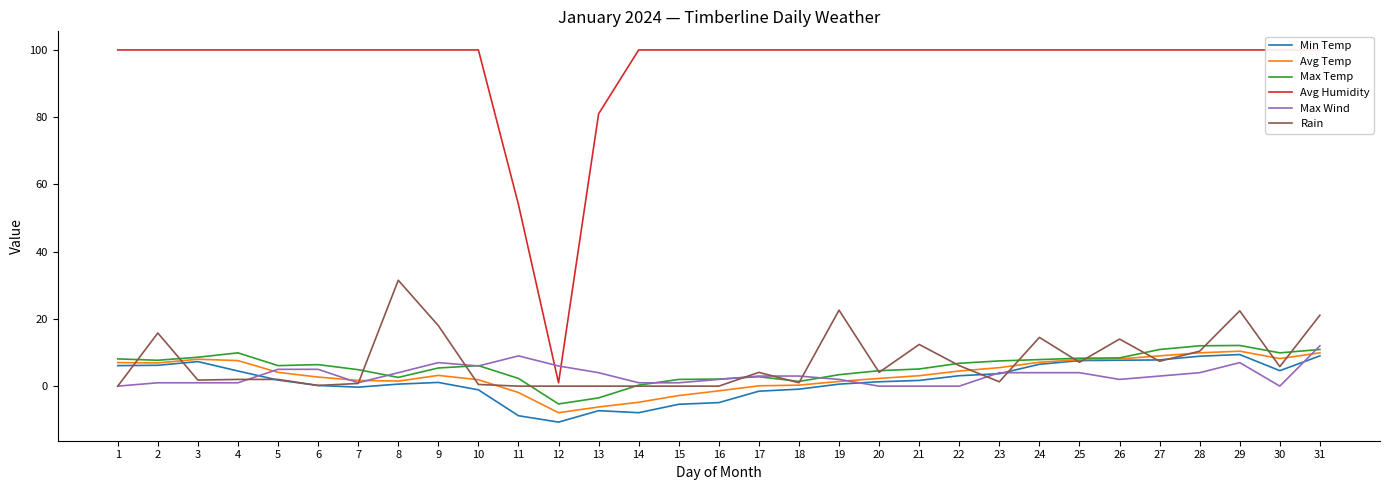

Reading left to right, transcribe all the data shown in this chart.

Min Temp: 1=6.1	2=6.2	3=7.3	4=4.5	5=1.8	6=0.2	7=-0.3	8=0.6	9=1.1	10=-1.1	11=-8.8	12=-10.7	13=-7.3	14=-7.9	15=-5.4	16=-4.9	17=-1.5	18=-0.9	19=0.6	20=1.3	21=1.7	22=3.1	23=3.7	24=6.5	25=7.6	26=7.7	27=7.8	28=8.9	29=9.4	30=4.6	31=9.0
Avg Temp: 1=7.0	2=6.9	3=8.0	4=7.6	5=4.1	6=2.7	7=1.7	8=1.5	9=3.2	10=1.9	11=-1.9	12=-7.9	13=-6.2	14=-4.8	15=-2.8	16=-1.4	17=0.1	18=0.3	19=1.4	20=2.3	21=3.1	22=4.5	23=5.5	24=7.1	25=7.9	26=8.1	27=9.0	28=9.9	29=10.4	30=8.2	31=9.9
Max Temp: 1=8.1	2=7.7	3=8.6	4=9.9	5=6.1	6=6.4	7=4.9	8=2.6	9=5.4	10=6.1	11=2.3	12=-5.3	13=-3.5	14=0.3	15=2.0	16=2.1	17=2.8	18=1.4	19=3.4	20=4.6	21=5.1	22=6.8	23=7.5	24=7.9	25=8.3	26=8.4	27=10.9	28=12.0	29=12.1	30=9.9	31=10.9
Avg Humidity: 1=100.0	2=100.0	3=100.0	4=100.0	5=100.0	6=100.0	7=100.0	8=100.0	9=100.0	10=100.0	11=54.0	12=1.0	13=81.0	14=100.0	15=100.0	16=100.0	17=100.0	18=100.0	19=100.0	20=100.0	21=100.0	22=100.0	23=100.0	24=100.0	25=100.0	26=100.0	27=100.0	28=100.0	29=100.0	30=100.0	31=100.0
Max Wind: 1=0.0	2=1.0	3=1.0	4=1.0	5=5.0	6=5.0	7=1.0	8=4.0	9=7.0	10=6.0	11=9.0	12=6.0	13=4.0	14=1.0	15=1.0	16=2.0	17=3.0	18=3.0	19=2.0	20=0.0	21=0.0	22=0.0	23=4.0	24=4.0	25=4.0	26=2.0	27=3.0	28=4.0	29=7.0	30=0.0	31=12.0
Rain: 1=0.0	2=15.8	3=1.8	4=2.0	5=2.0	6=0.2	7=0.8	8=31.5	9=18.0	10=0.5	11=0.0	12=0.0	13=0.0	14=0.0	15=0.0	16=0.0	17=4.1	18=1.0	19=22.6	20=4.1	21=12.4	22=6.1	23=1.3	24=14.5	25=7.1	26=14.0	27=7.4	28=10.4	29=22.4	30=5.8	31=21.1